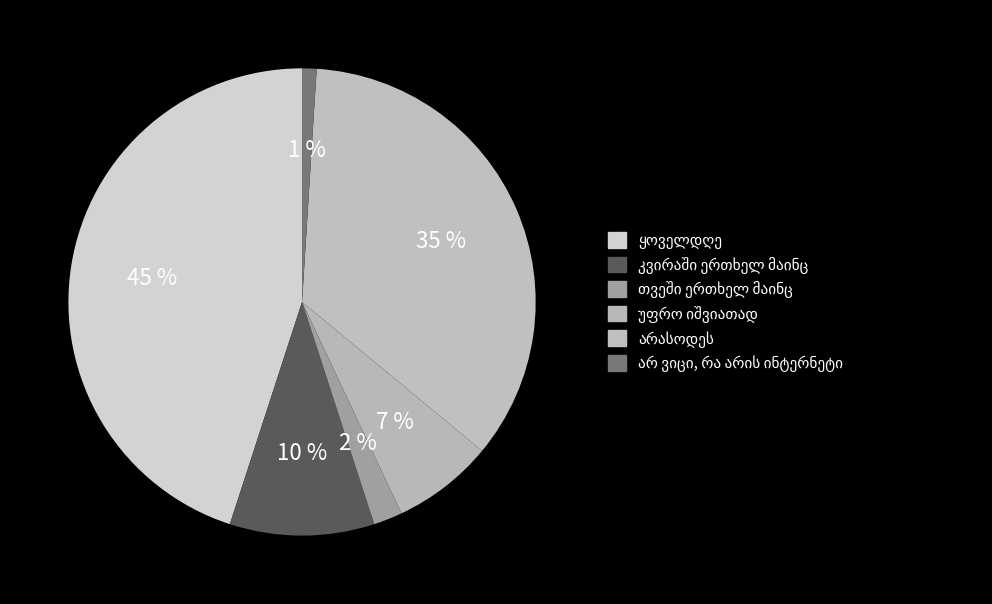

What percentage is the თვეში ერთხელ მაინც slice, to the nearest percent?

2%